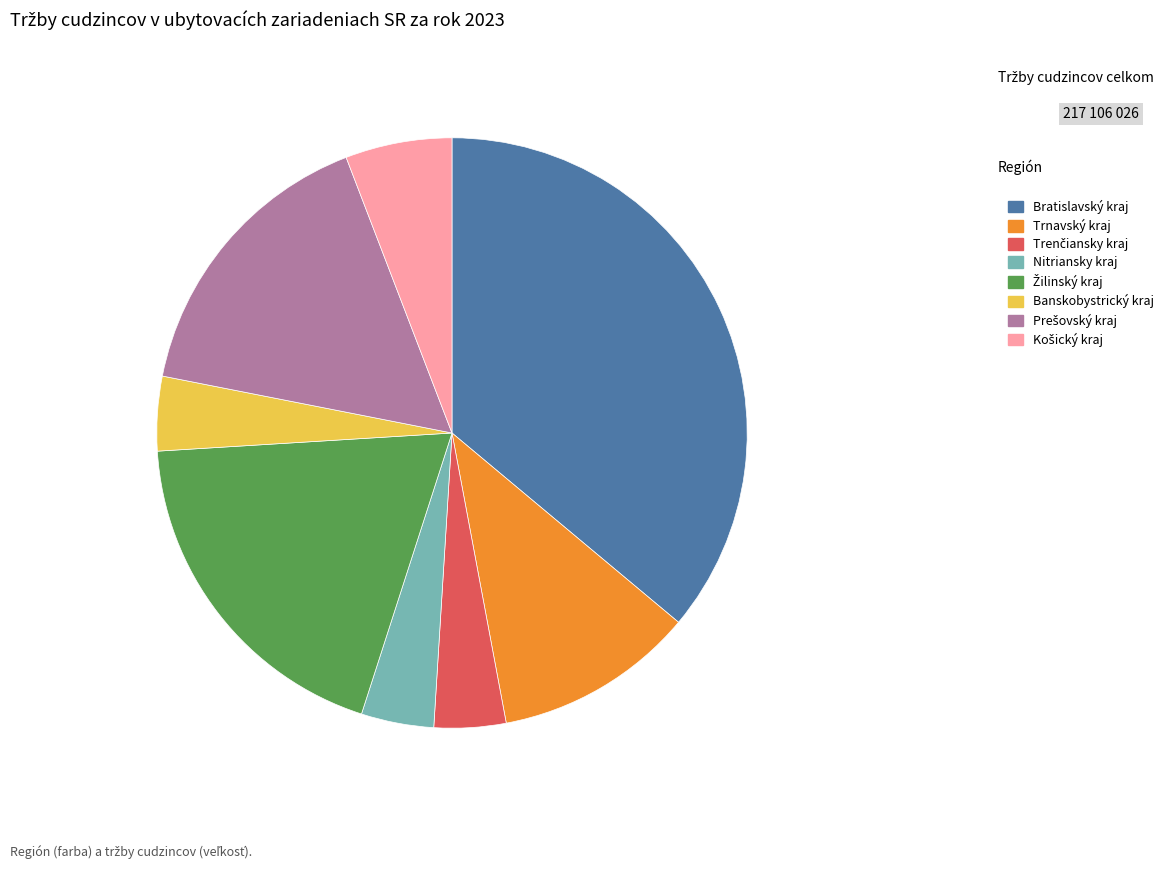

How many segments does this pie chart have?

8